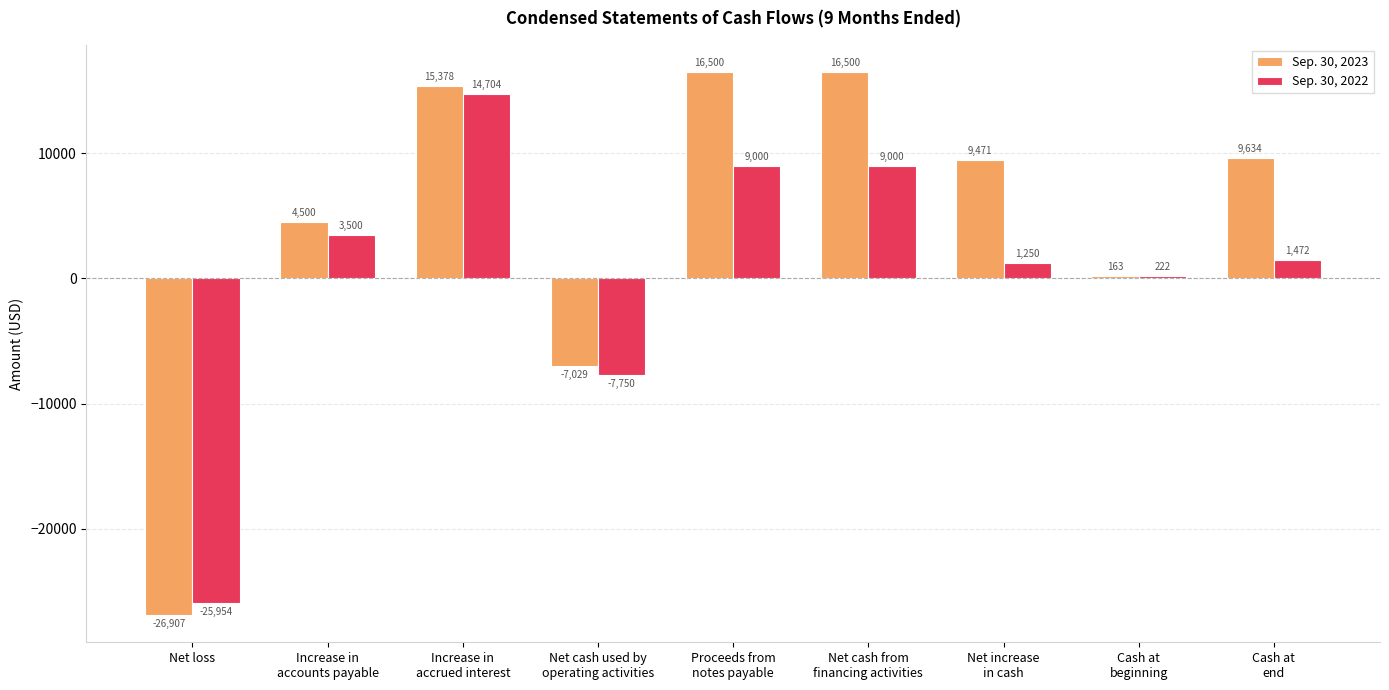

What is the approximate value of Sep. 30, 2022 at Net cash from
financing activities?

9000